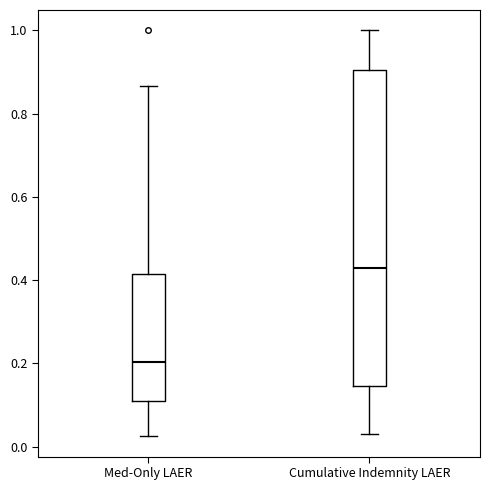

Where is the lower edge of the box for Cumulative Indemnity LAER on the y-axis? The values are not printed on the chart, so give them approximately, as read against the axis.

0.14